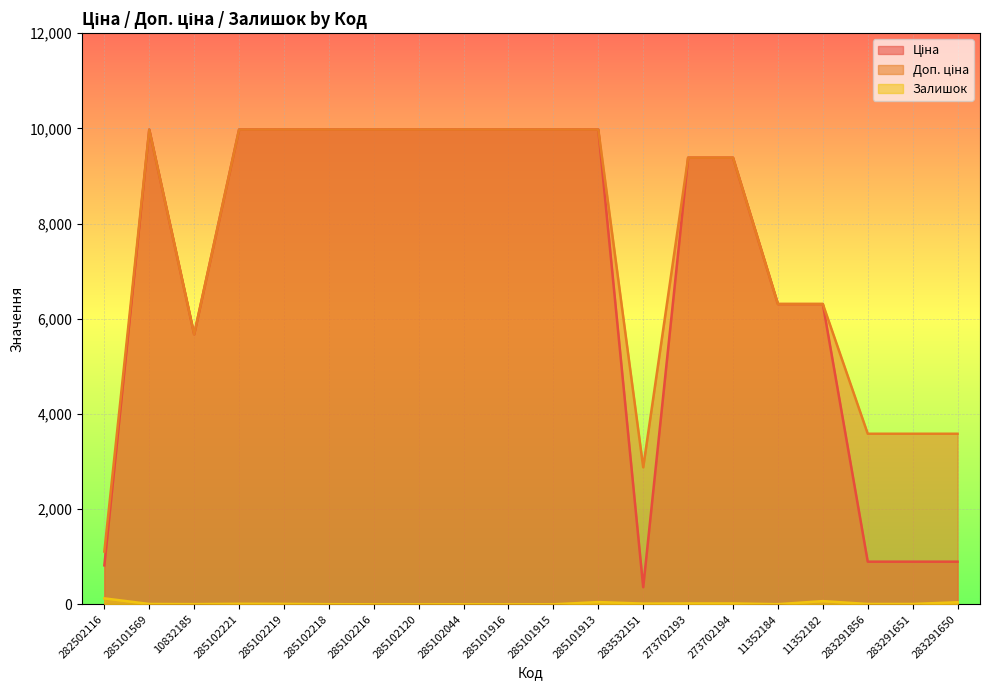

Reading left to right, extract all data points from this chart.

Ціна: 282502116=818.5	285101569=9975.0	10832185=5673.8	285102221=9975.0	285102219=9975.0	285102218=9975.0	285102216=9975.0	285102120=9975.0	285102044=9975.0	285101916=9975.0	285101915=9975.0	285101913=9975.0	283532151=359.9	273702193=9384.0	273702194=9384.0	11352184=6308.8	11352182=6308.8	283291856=895.9	283291651=895.9	283291650=895.9
Доп. ціна: 282502116=1109.2	285101569=9975.0	10832185=5673.8	285102221=9975.0	285102219=9975.0	285102218=9975.0	285102216=9975.0	285102120=9975.0	285102044=9975.0	285101916=9975.0	285101915=9975.0	285101913=9975.0	283532151=2878.8	273702193=9384.0	273702194=9384.0	11352184=6308.8	11352182=6308.8	283291856=3583.6	283291651=3583.6	283291650=3583.6
Залишок: 282502116=125.0	285101569=7.0	10832185=4.0	285102221=11.0	285102219=9.0	285102218=3.0	285102216=0.0	285102120=0.0	285102044=1.0	285101916=0.0	285101915=0.0	285101913=47.0	283532151=15.0	273702193=18.0	273702194=18.0	11352184=3.0	11352182=67.0	283291856=7.0	283291651=7.0	283291650=43.0